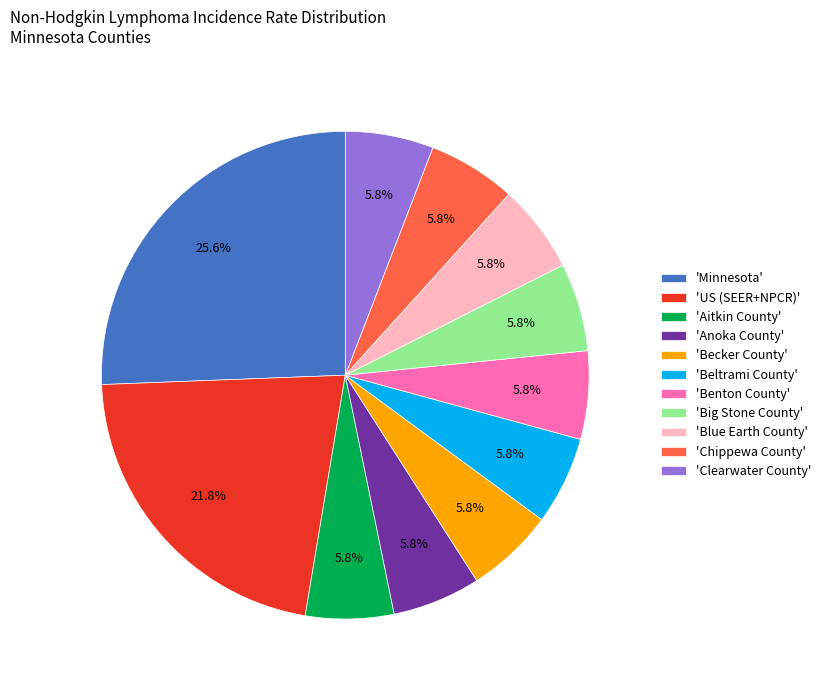

Combined, do 'Becker County' and 'Blue Earth County' account for over 50%?

No